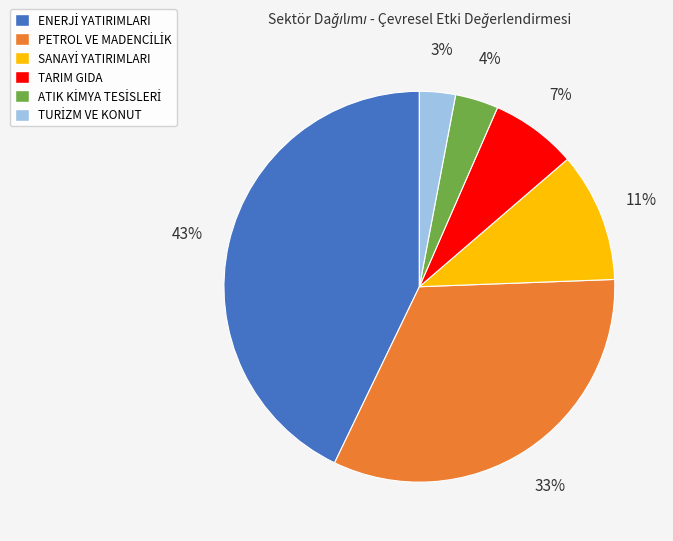

To the nearest percent, what is the difference between the largest and smallest slice percentages?

40%